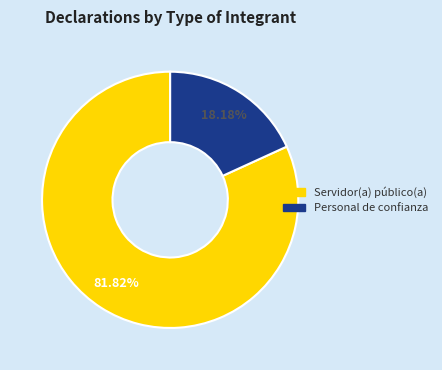

What percentage is the Servidor(a) público(a) slice, to the nearest percent?

82%